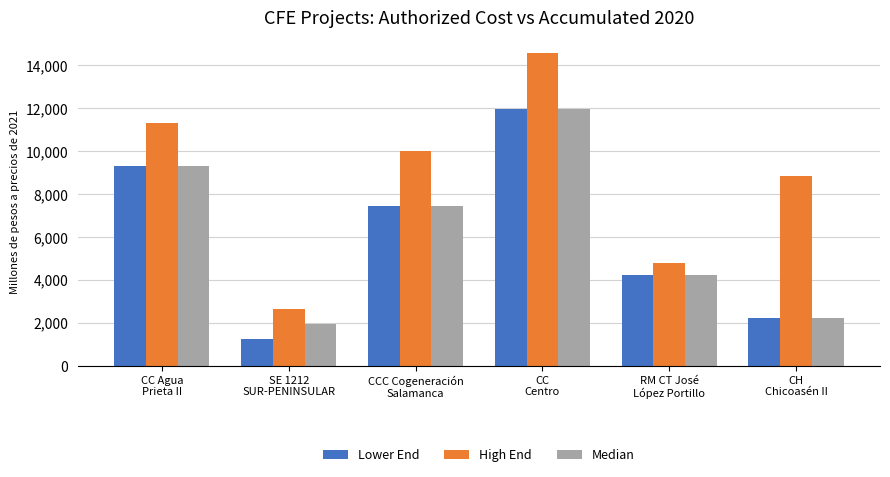

What value does the Median series have at CCC Cogeneración
Salamanca?

7464.2